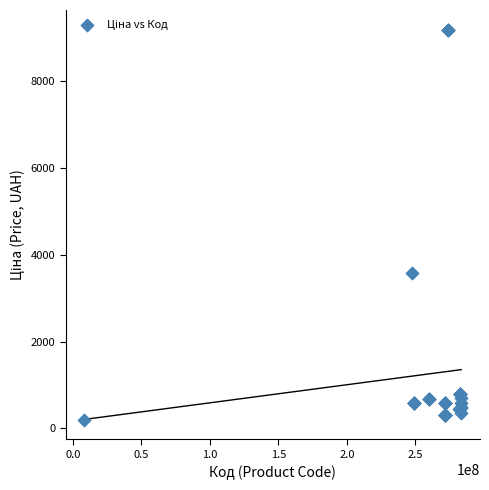

What Y value in the scatter plot is closest to 4697?

3573.6